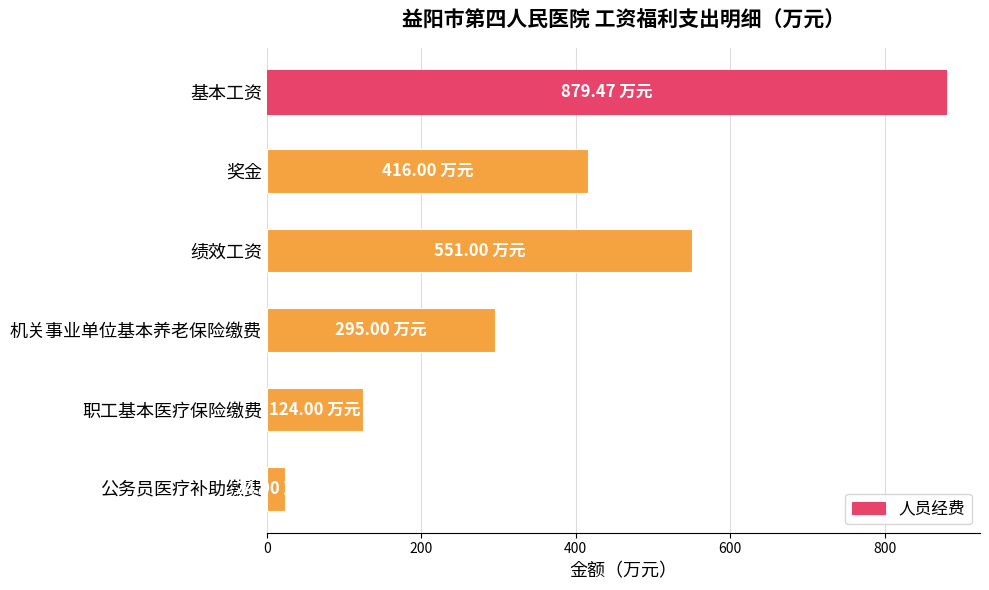

What is the sum of the values at 职工基本医疗保险缴费 and 公务员医疗补助缴费?

148.0